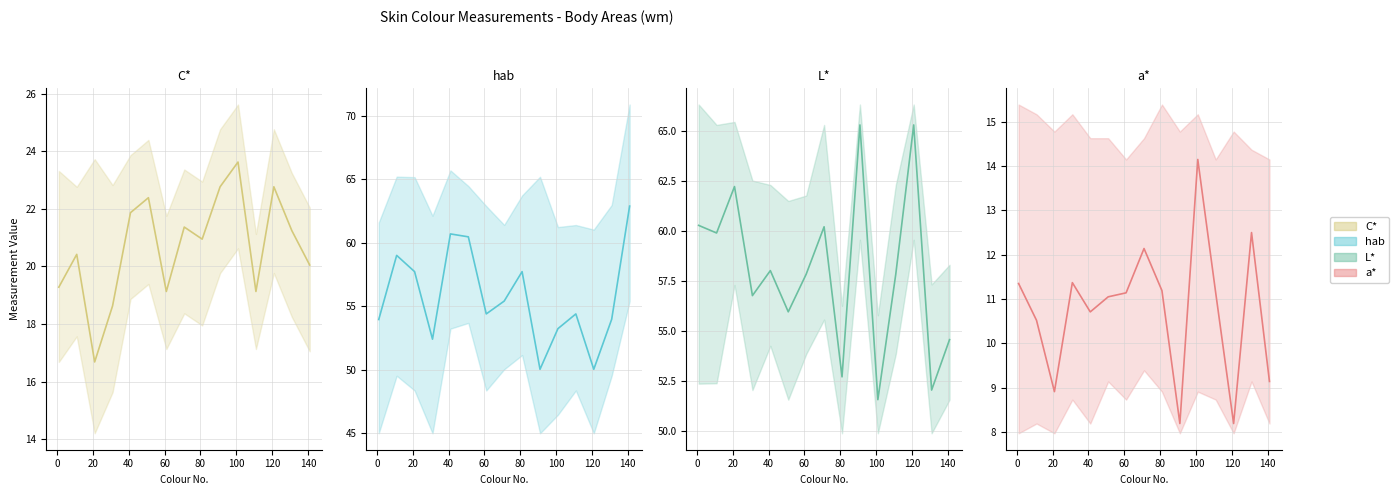

Does the chart display data point markers on the line(s)?

No